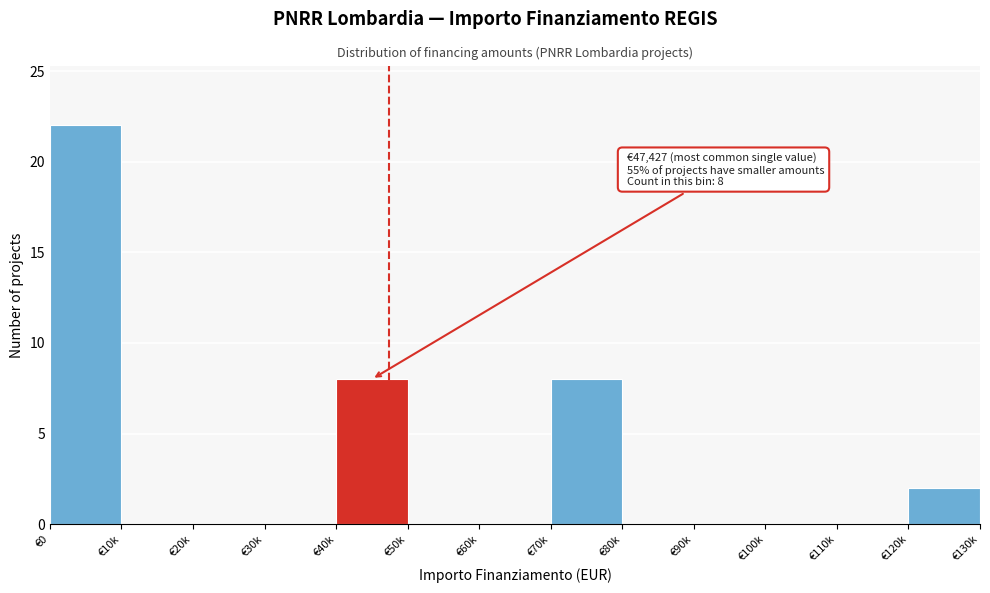

Reading right to left, list all the values displayed in this chart.

€120k=2	€110k=0	€100k=0	€90k=0	€80k=0	€70k=8	€60k=0	€50k=0	€40k=8	€30k=0	€20k=0	€10k=0	€0=22